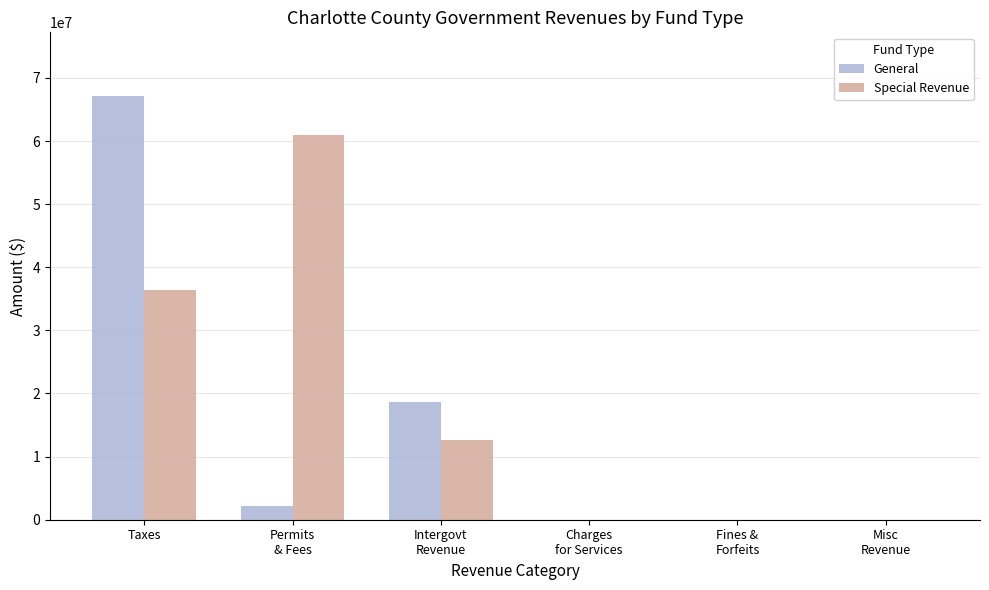

Reading left to right, transcribe all the data shown in this chart.

General: 67148999	2100392	18614724	0	0	0
Special Revenue: 36332044	60912575	12642840	0	0	0